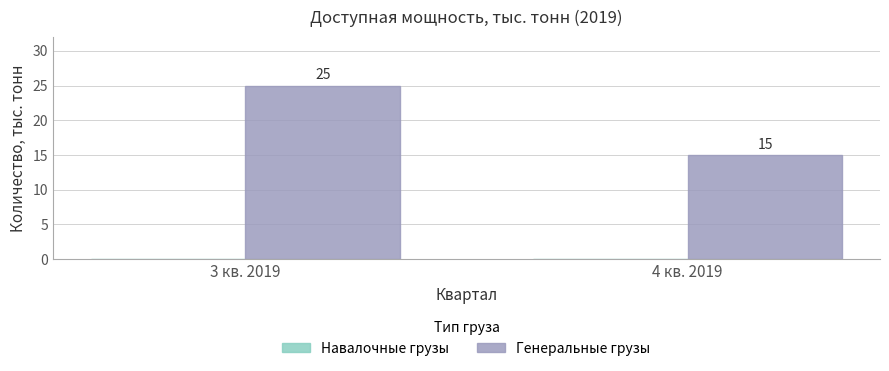

What is the minimum value shown in the chart?

15